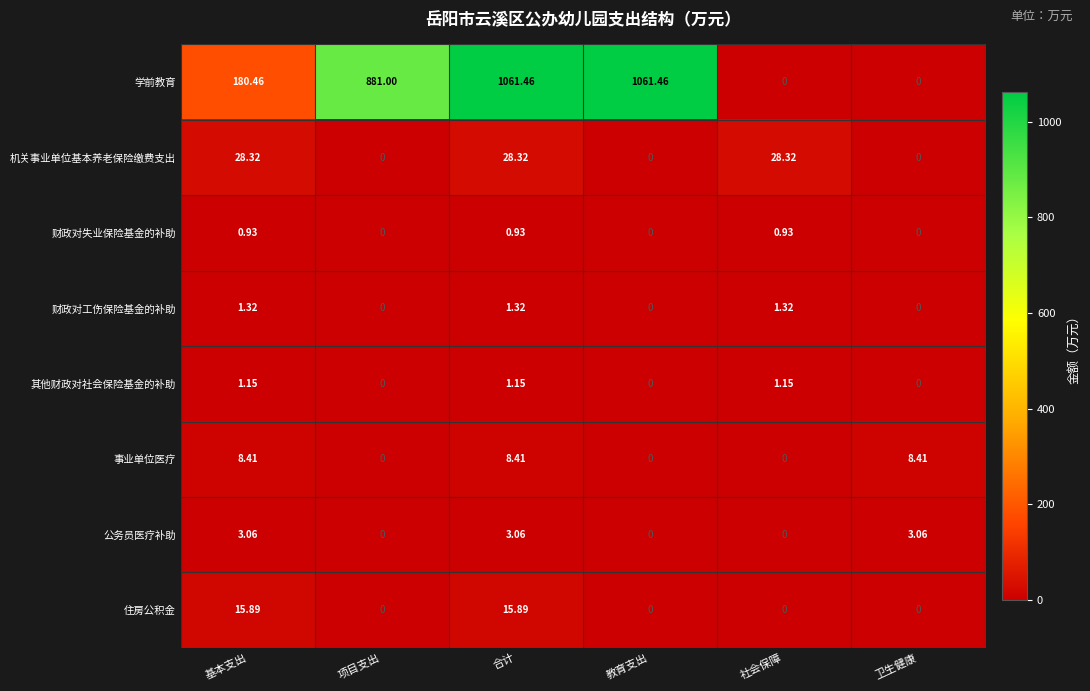

List the series in order of their peak value, highest first.

学前教育, 机关事业单位基本养老保险缴费支出, 住房公积金, 事业单位医疗, 公务员医疗补助, 财政对工伤保险基金的补助, 其他财政对社会保险基金的补助, 财政对失业保险基金的补助